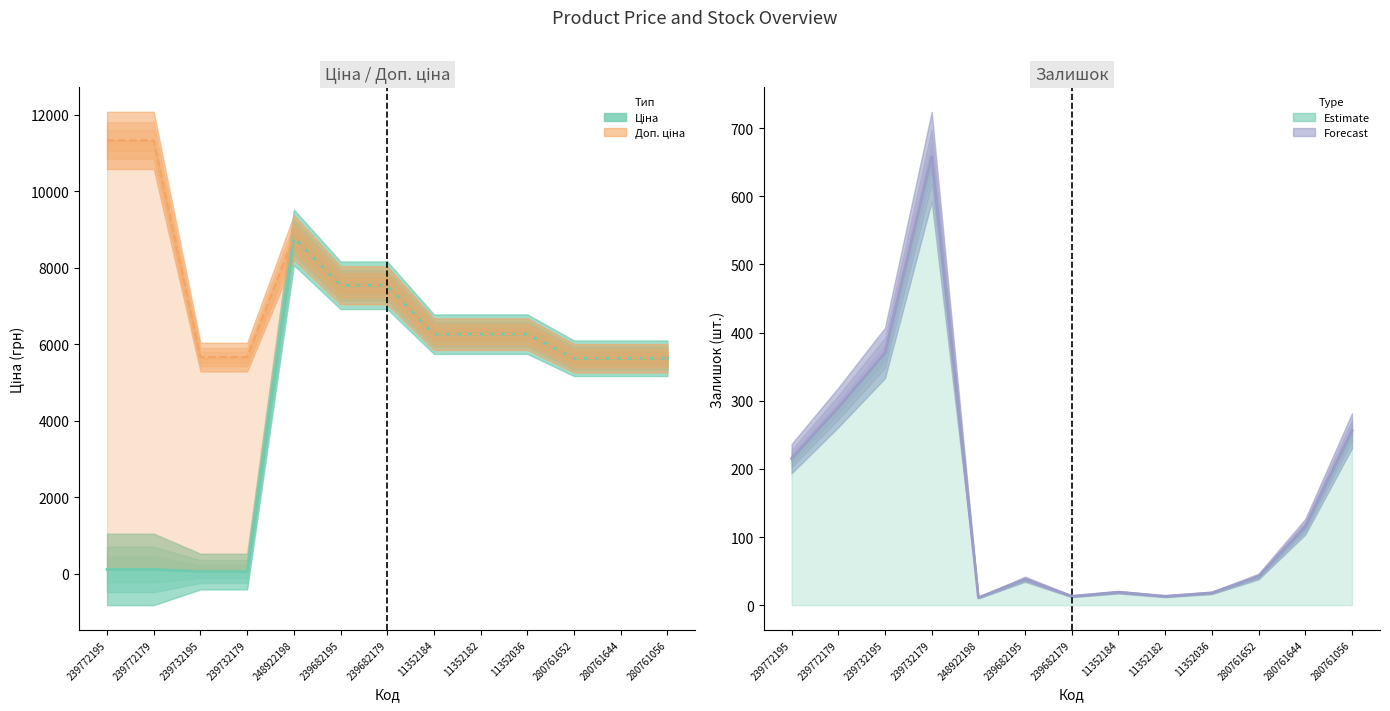

How many data points in Доп. ціна are above 6266?

8